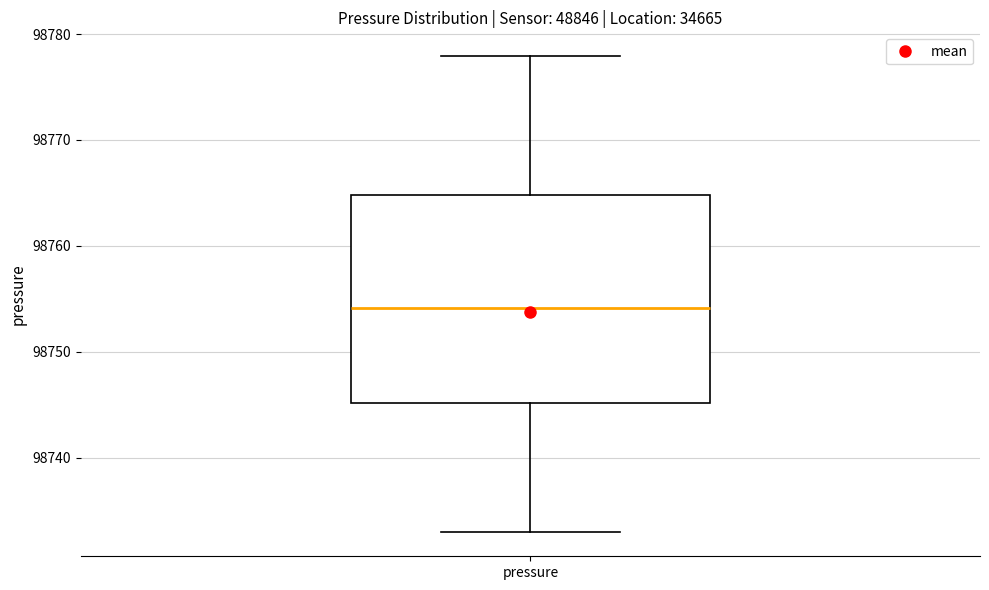

Transcribe this box plot: give where the median line is, the range the box spans, and where the two whiskers end, as read against the y-axis. The values are not printed on the chart, so give them approximately, as read against the axis.

median 98754, box 98745 to 98765, whiskers 98733 to 98778